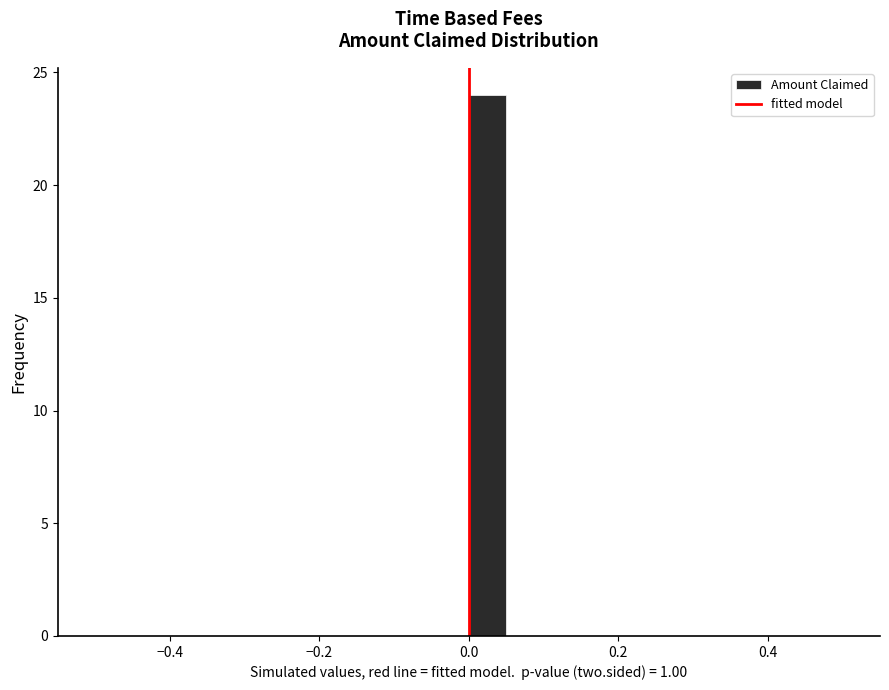

Around what value on the x-axis is the tallest bar? Give the approximate position of its centre, as read against the axis.

0.02